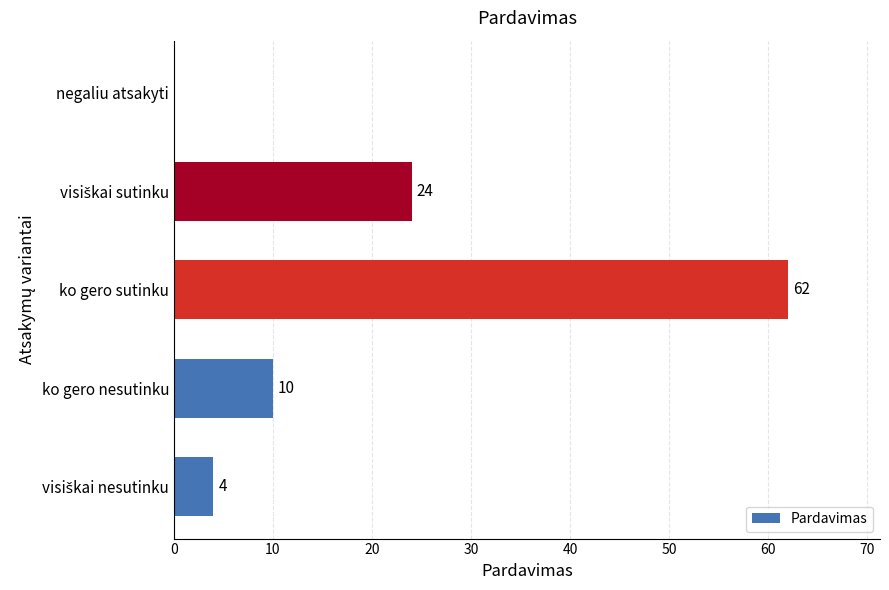

What is the sum of all values?

100